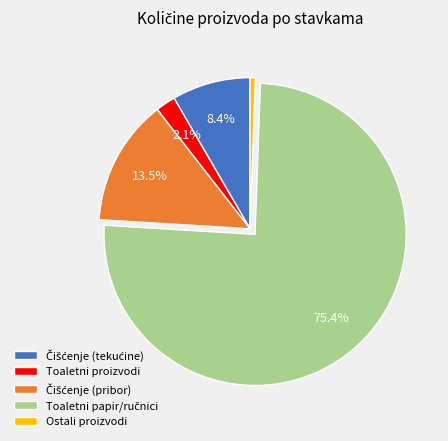

Which slice is the smallest?

Ostali proizvodi